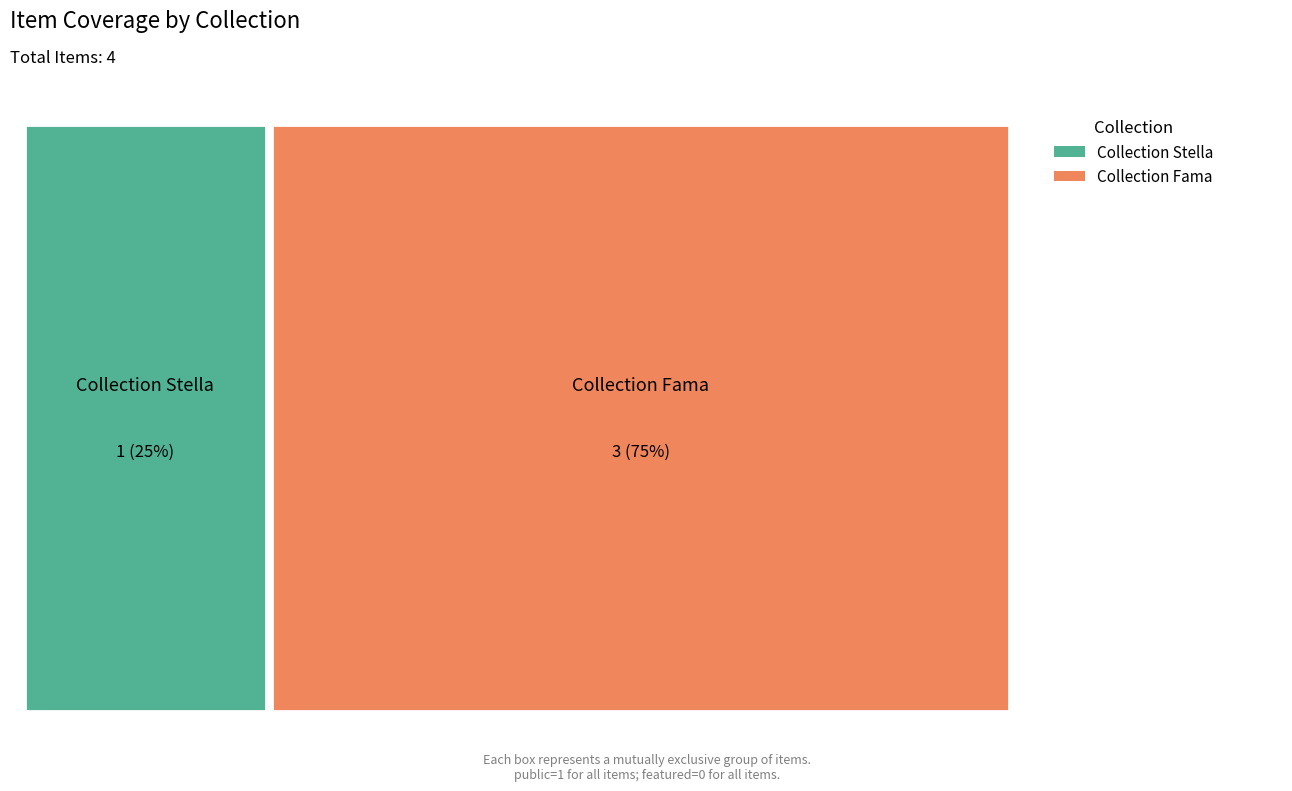

Reading left to right, transcribe all the data shown in this chart.

public: 1	1	1	1
featured: 0	0	0	0